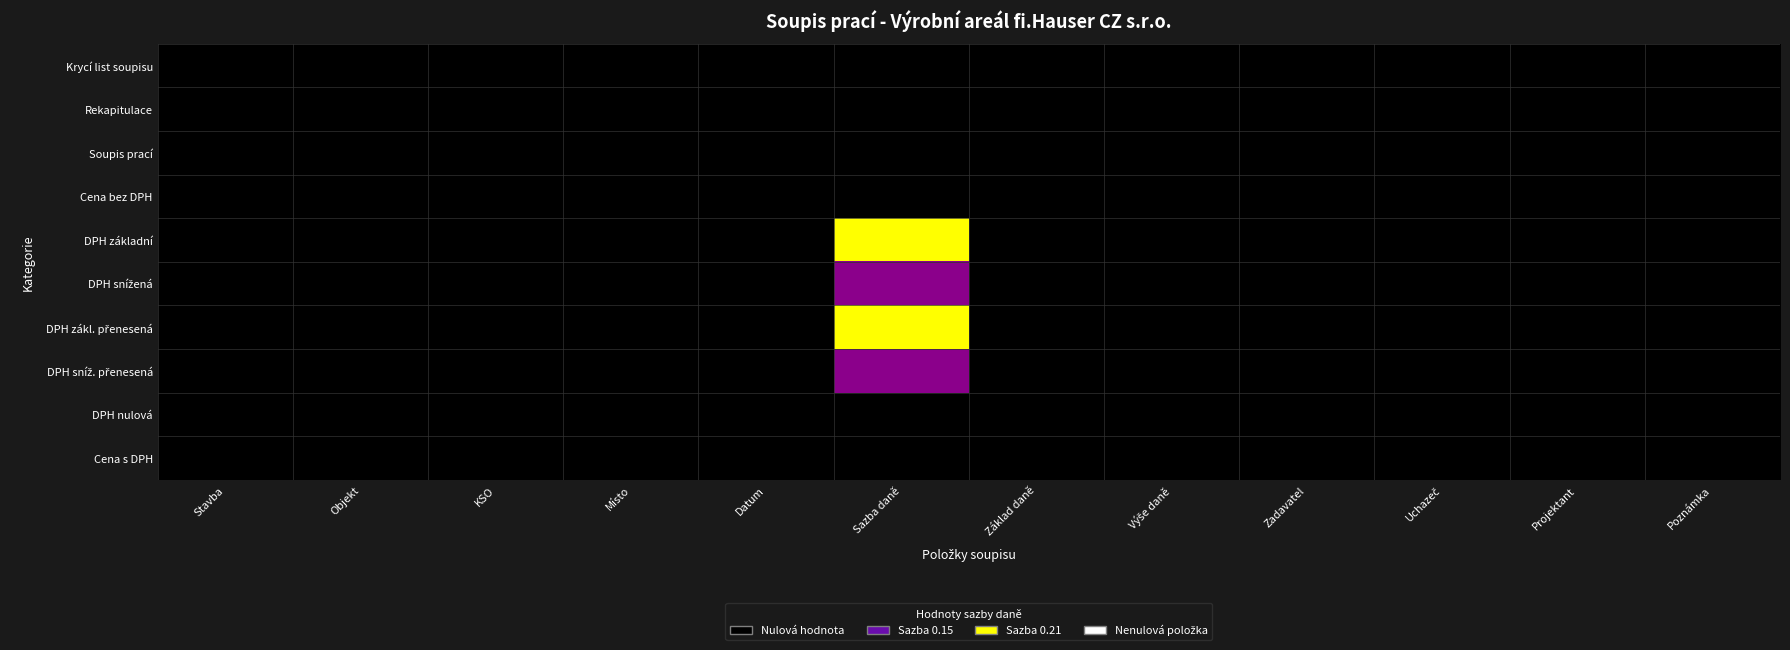

Which category has the highest value across all series?

Sazba daně